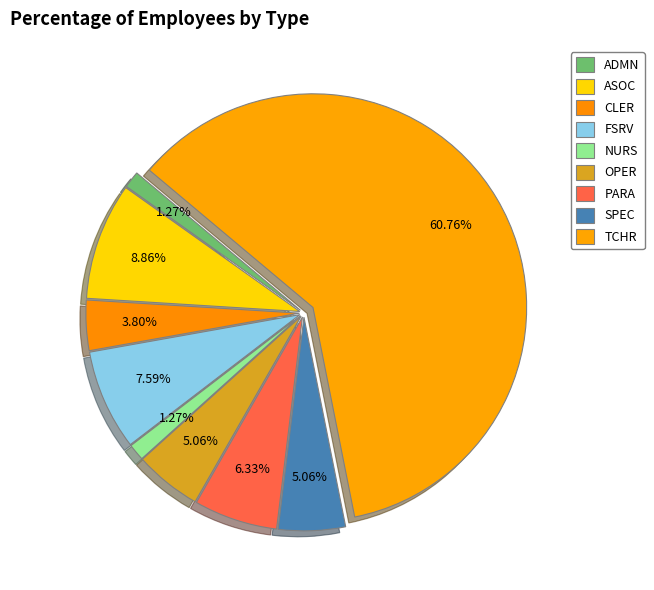

True or false: SPEC accounts for 14% of the total.

False